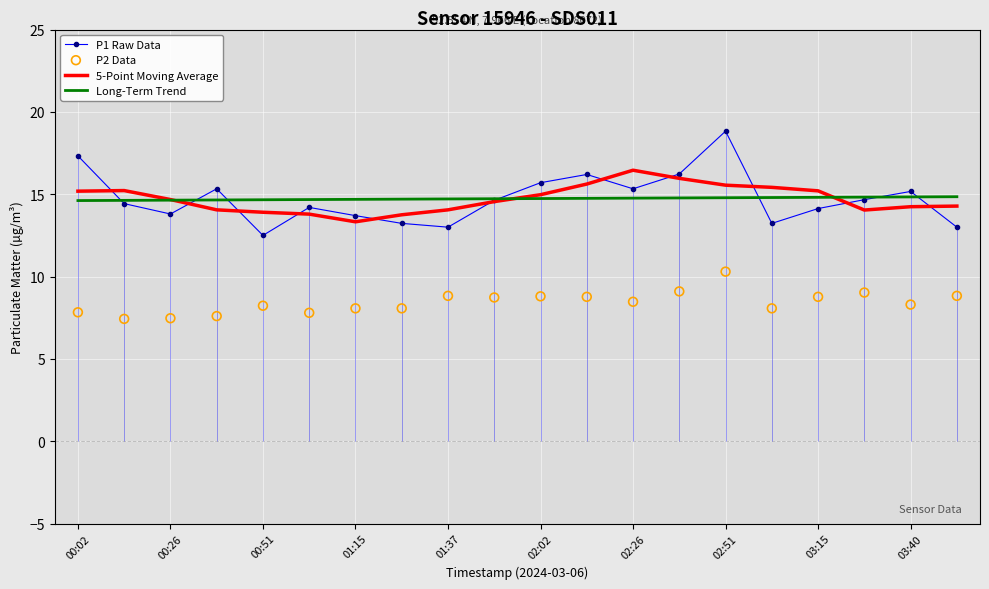

What is the minimum value for P1 Raw Data?

12.5